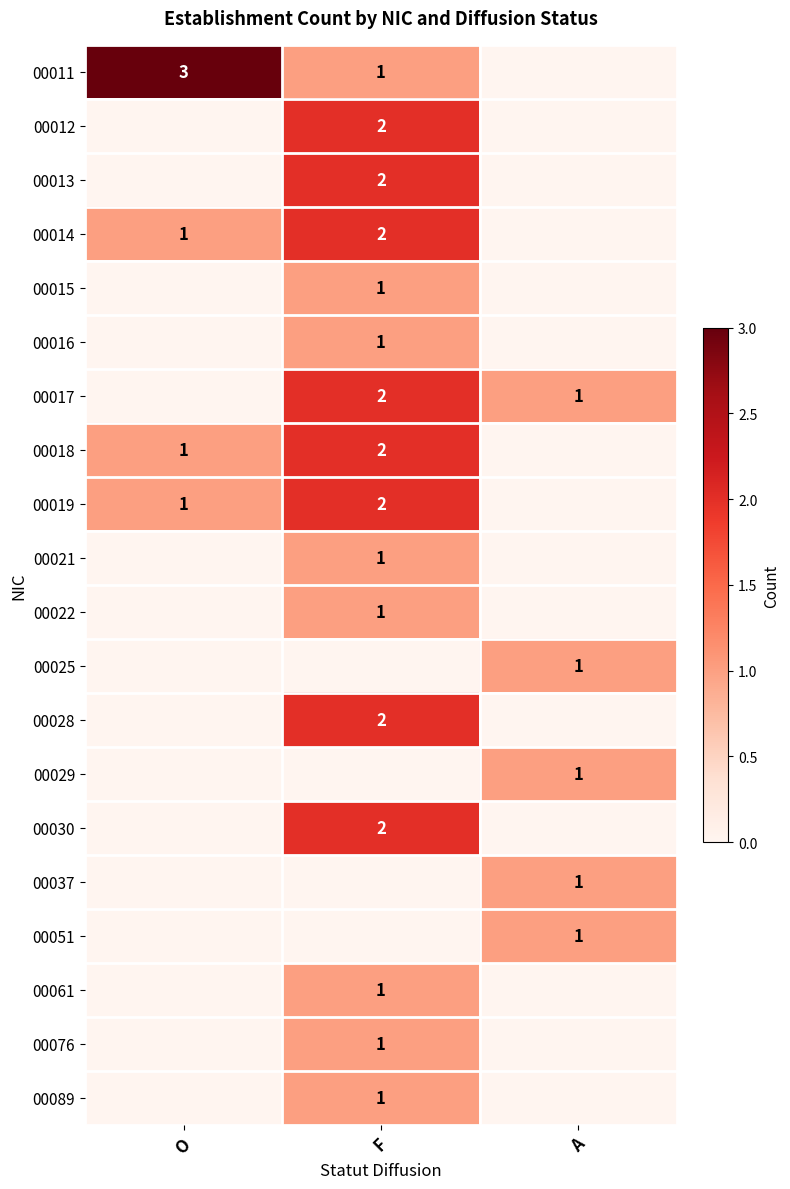

What is the greatest value displayed?

3